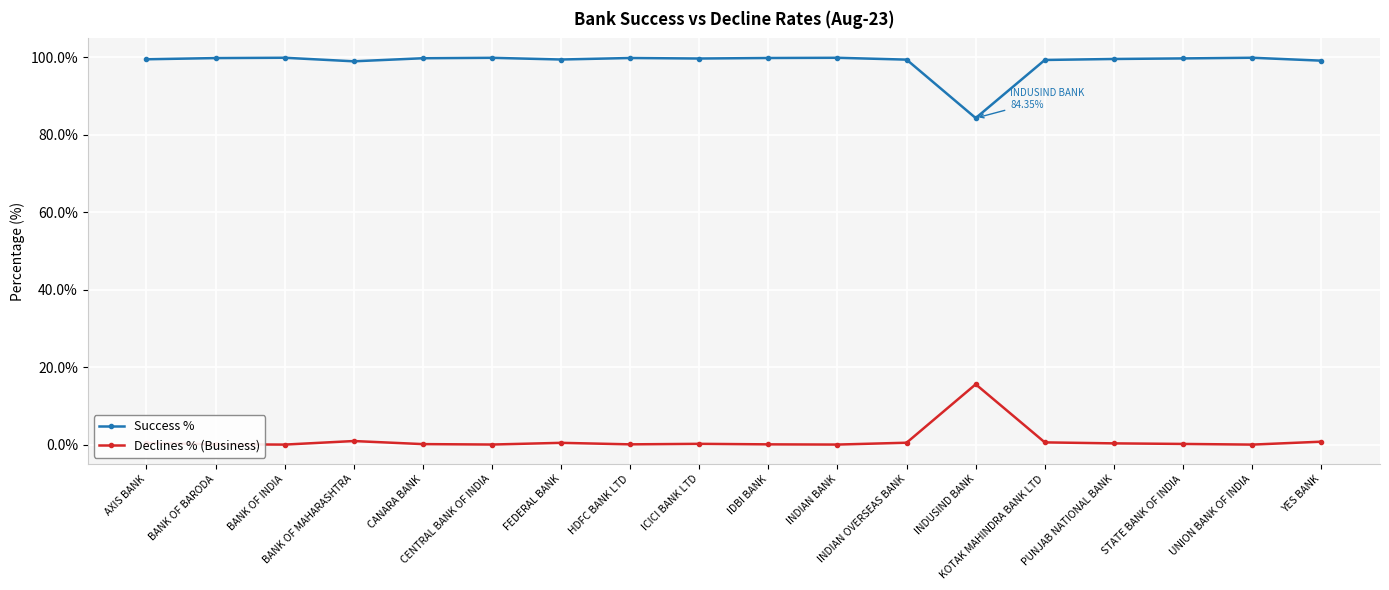

What is the maximum value shown in the chart?

99.9